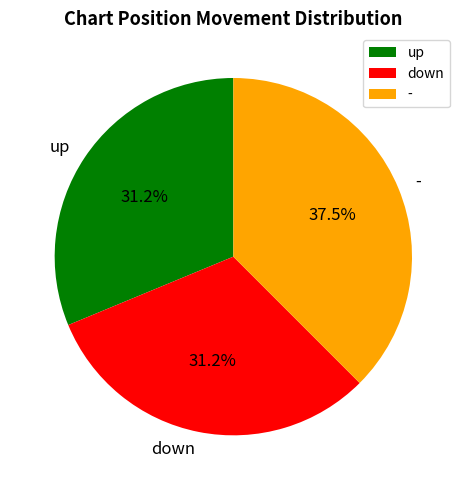

Combined, do - and up account for over 50%?

Yes